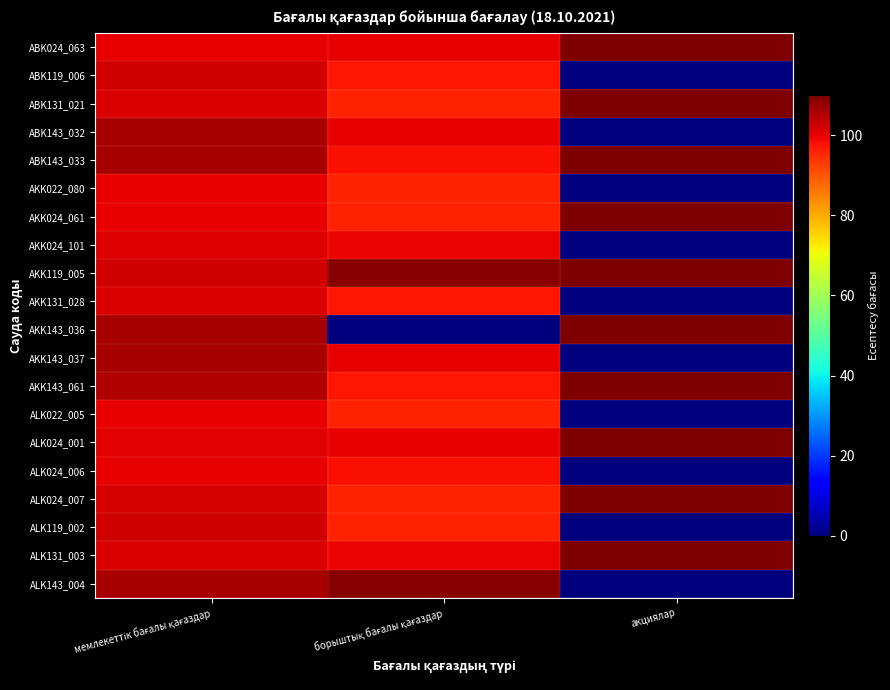

Which has a higher value, акциялар or борыштық бағалы қағаздар?

акциялар